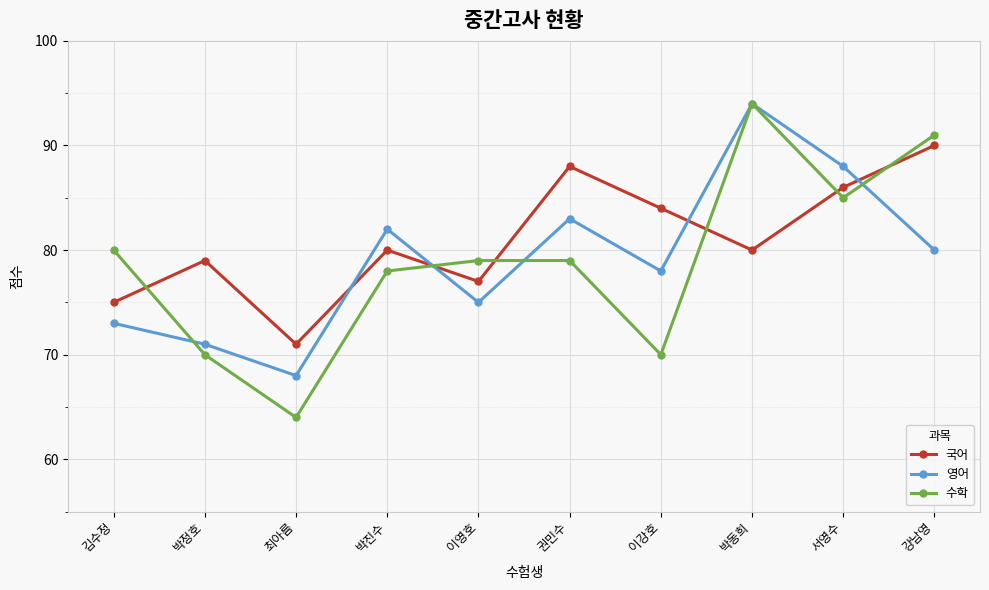

After their last crossing, which series has the higher values: 국어 or 영어?

국어